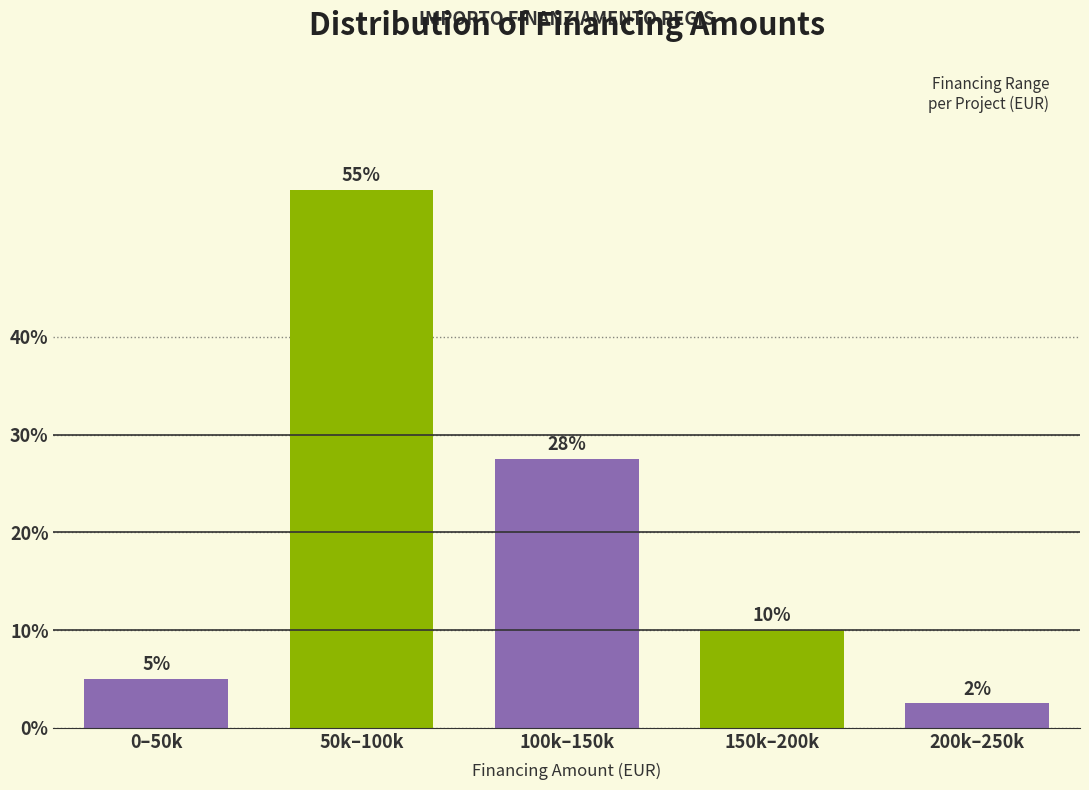

What is the sum of all values?

100.0